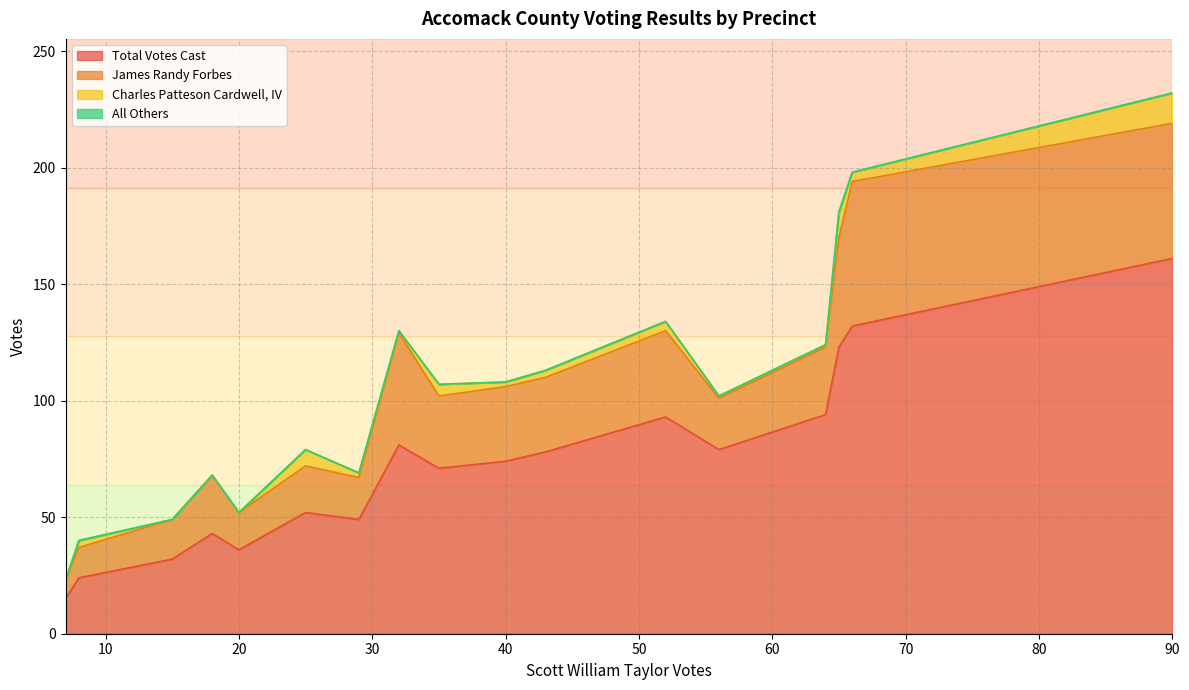

Count the number of data series in this chart.

4